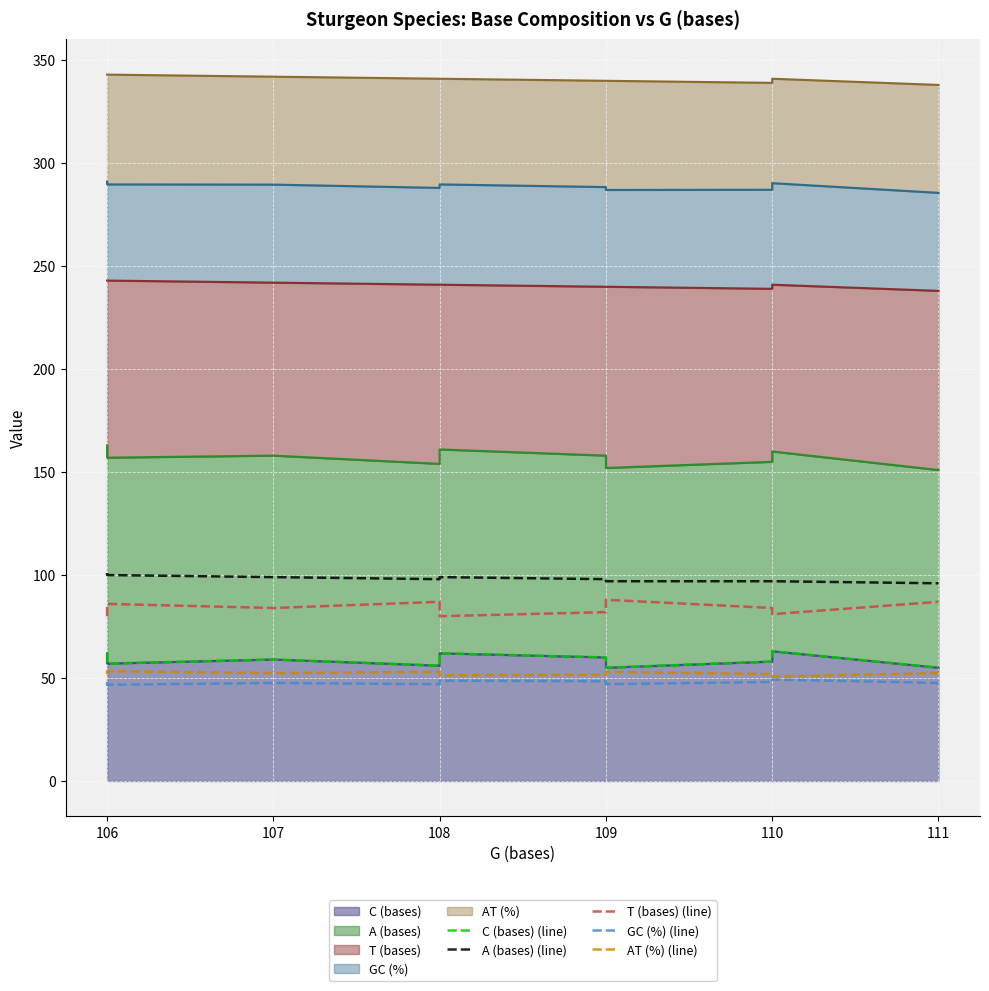

How many data points in A (bases) (line) are above 98?

4